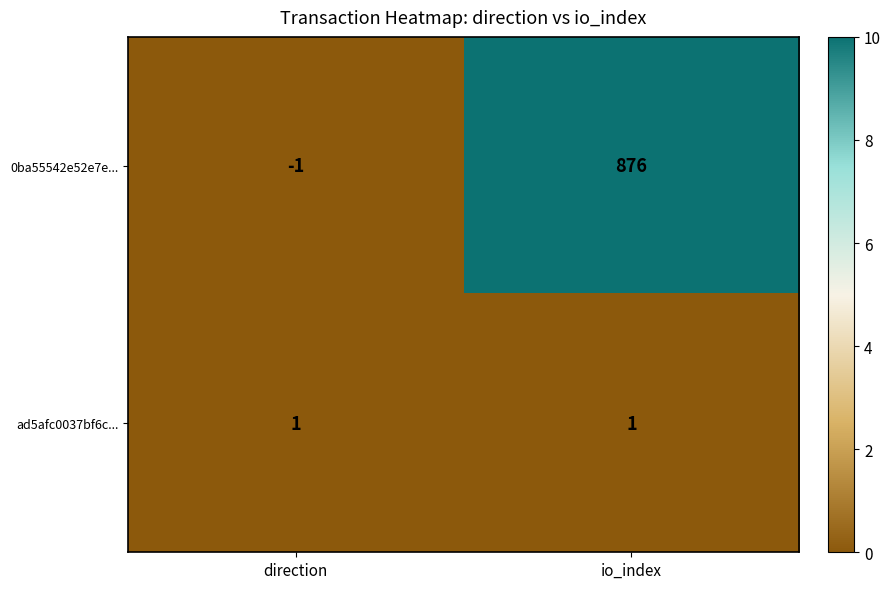

True or false: 0ba55542e52e7e... has a value of -1 at direction.

True